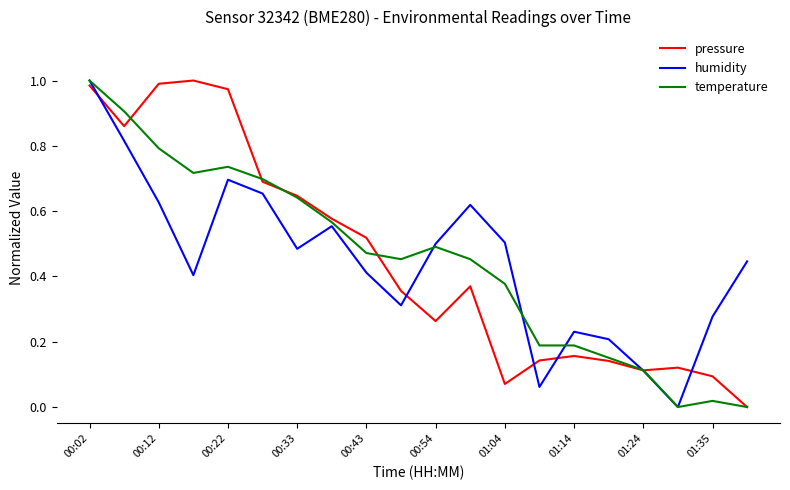

At how many categories does at least one series exceed 0?

20